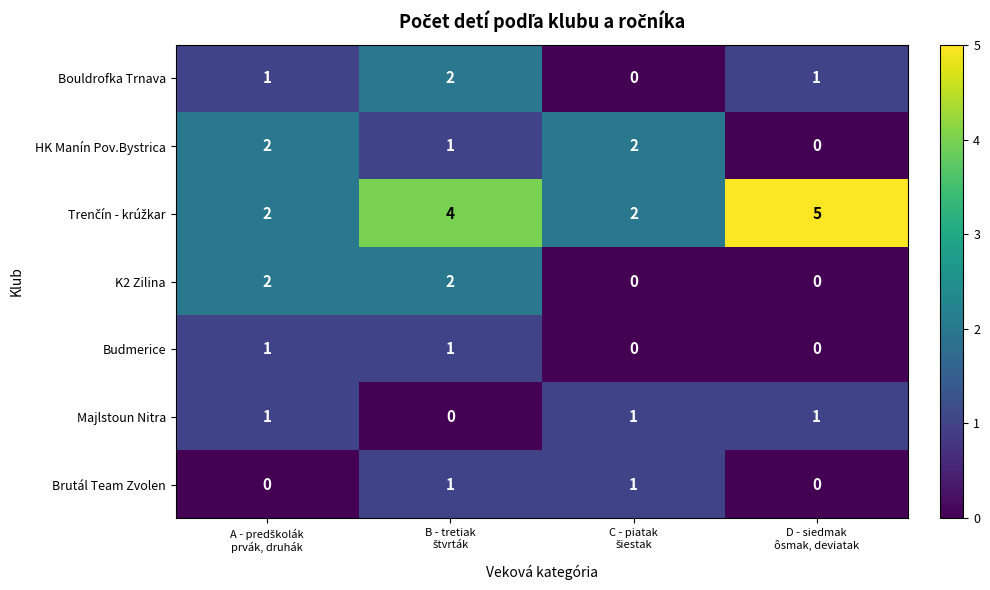

What is the greatest value displayed?

5